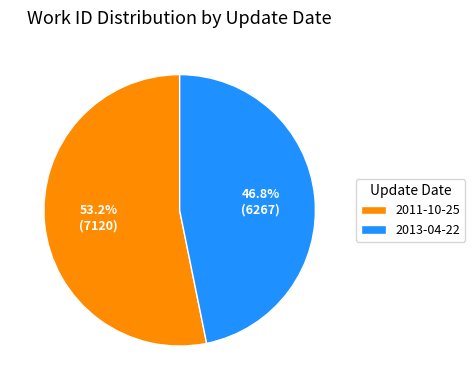

Count the number of slices in the pie.

2